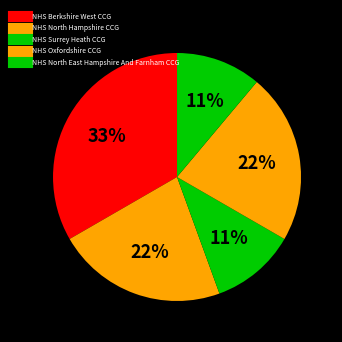

Rank the categories by value from highest to lowest.

NHS Berkshire West CCG, NHS North Hampshire CCG, NHS Oxfordshire CCG, NHS Surrey Heath CCG, NHS North East Hampshire And Farnham CCG